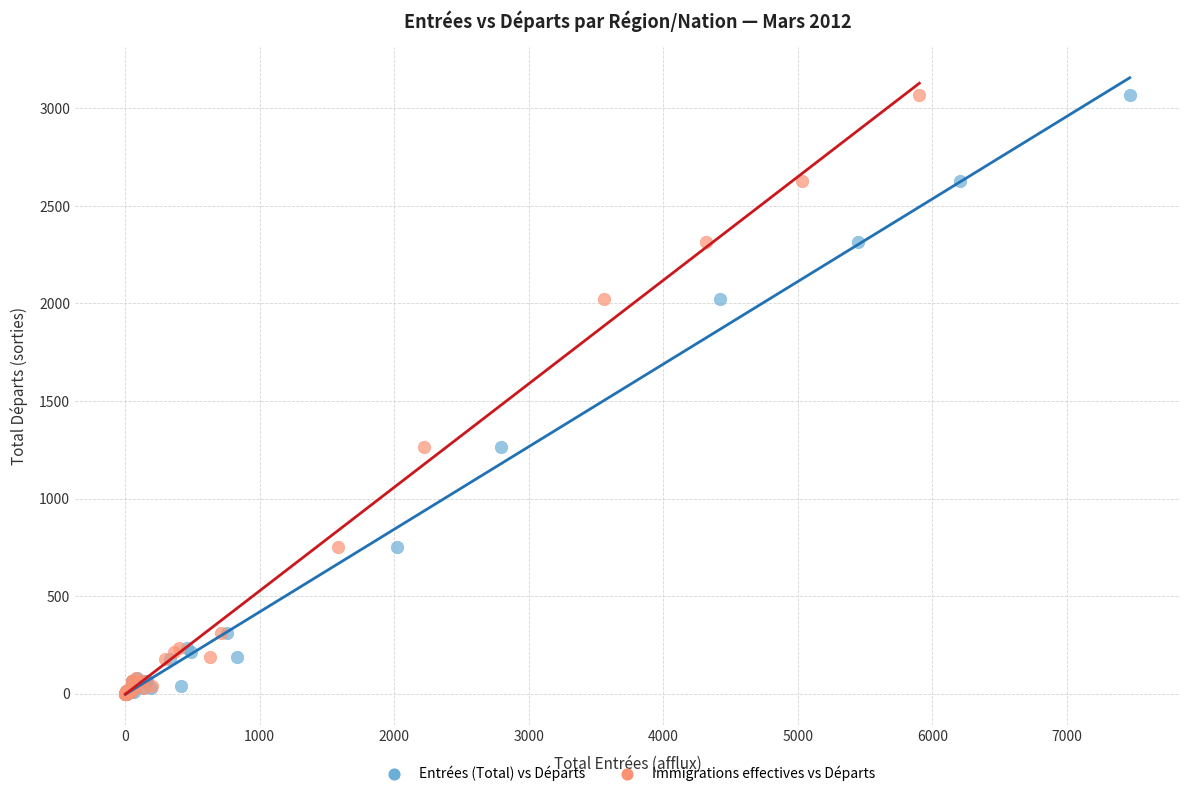

What are all the series names shown in the legend?

Entrées (Total) vs Départs, Immigrations effectives vs Départs